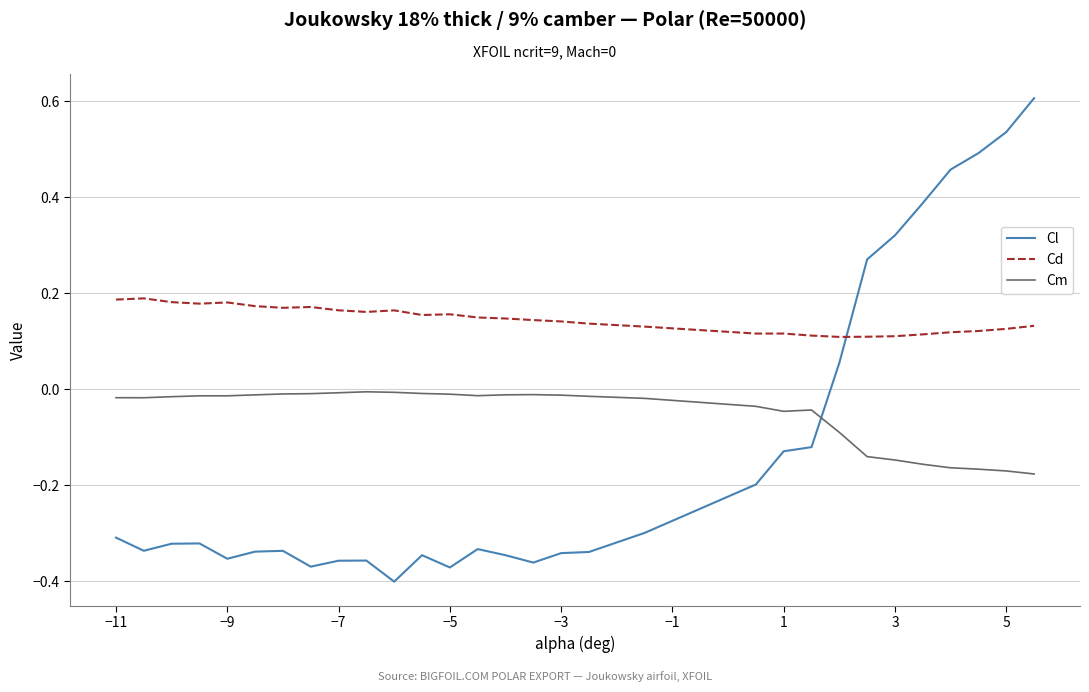

True or false: Cm has more than 2 points higher than both neighbors.

True